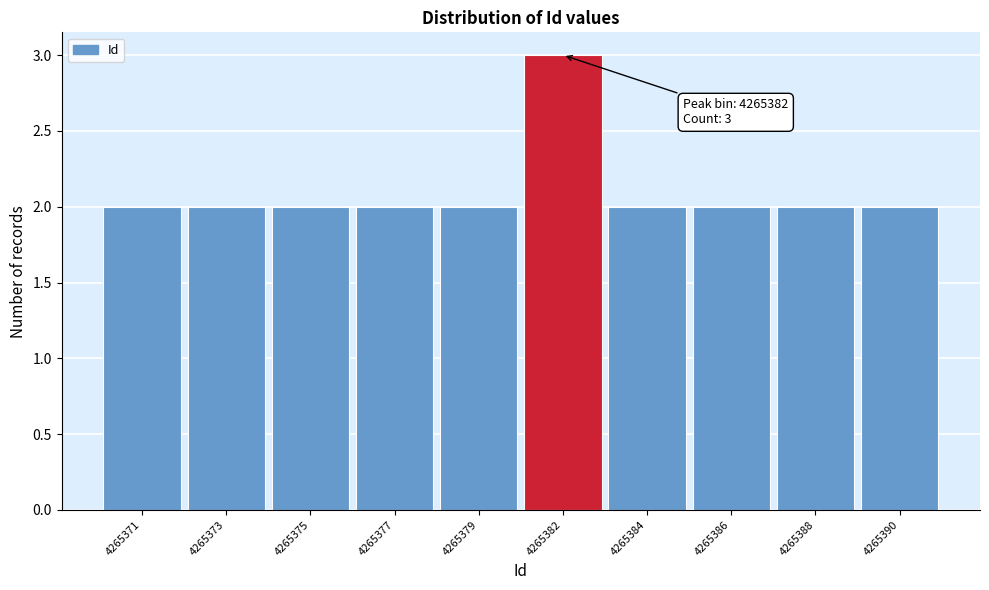

Reading right to left, extract all data points from this chart.

2	2	2	2	3	2	2	2	2	2